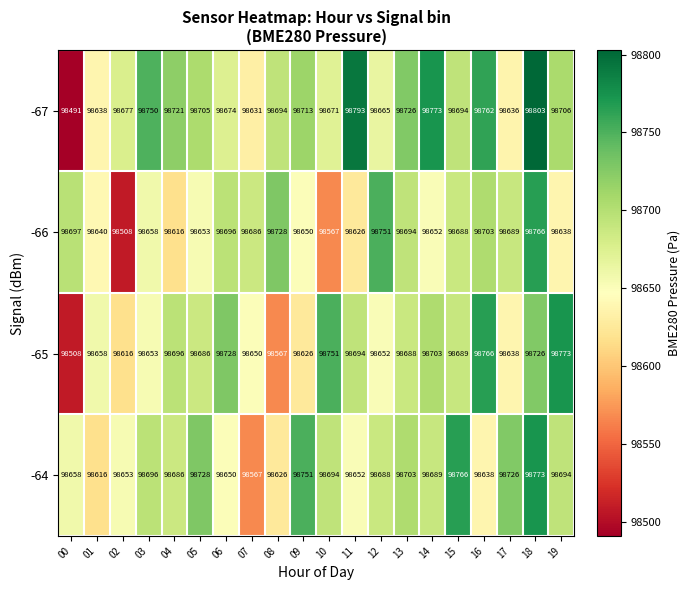

List the series in order of their overall mean, lowest first.

-66, -65, -64, -67